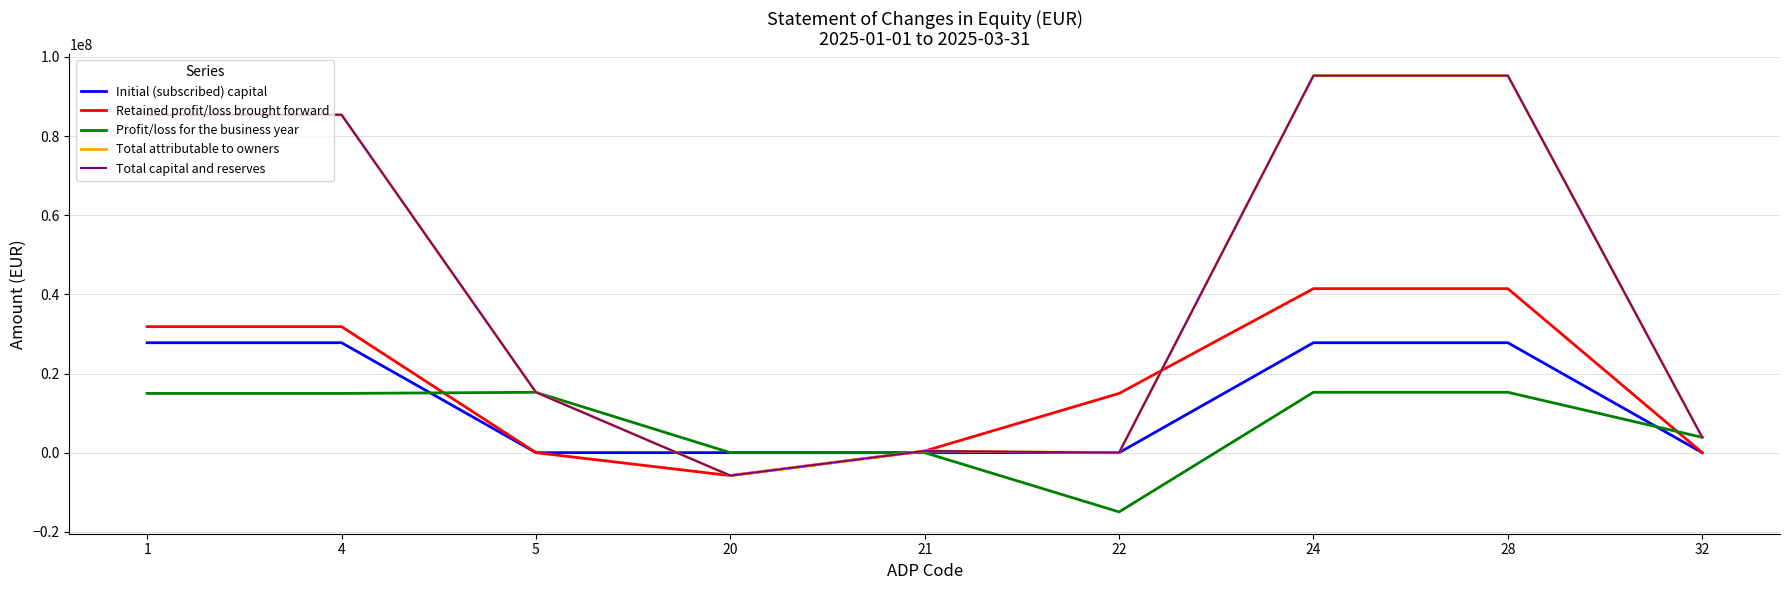

Where is the first local maximum for Total attributable to owners?

21